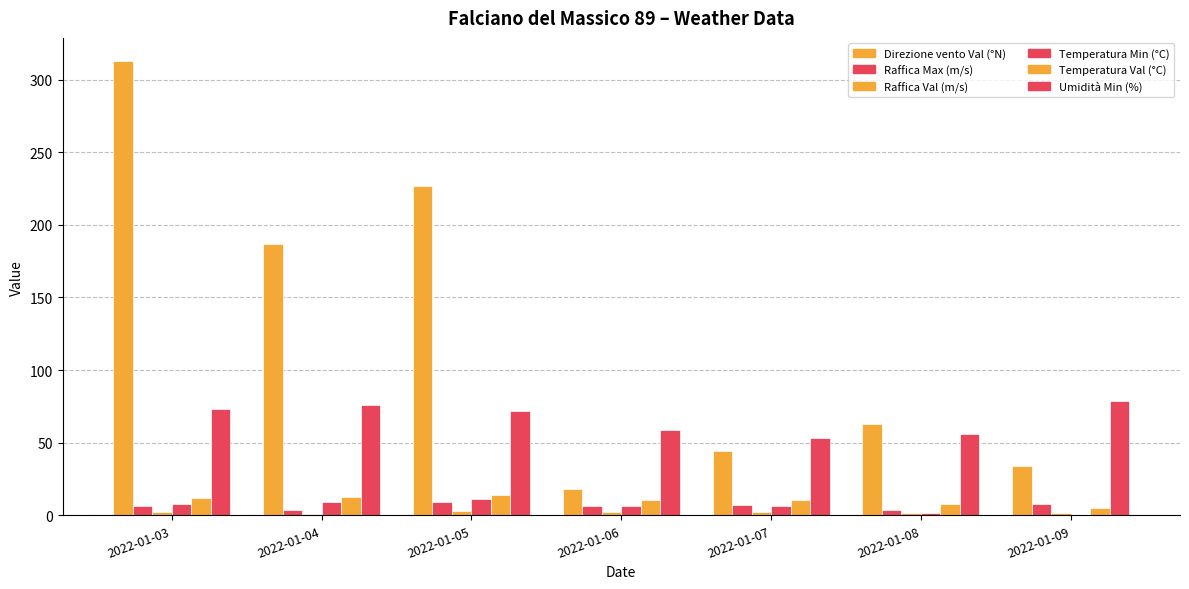

Reading left to right, transcribe all the data shown in this chart.

Direzione vento Val (°N): 313.0	187.0	227.0	18.0	44.0	63.0	34.0
Raffica Max (m/s): 6.3	3.6	9.0	6.7	7.2	3.9	7.5
Raffica Val (m/s): 2.1	0.7	3.2	2.3	2.5	1.5	1.8
Temperatura Min (°C): 8.0	9.0	11.4	6.5	6.6	1.9	0.4
Temperatura Val (°C): 11.9	12.5	14.2	10.8	10.3	7.9	4.8
Umidità Min (%): 73.0	76.0	72.0	59.0	53.0	56.0	79.0